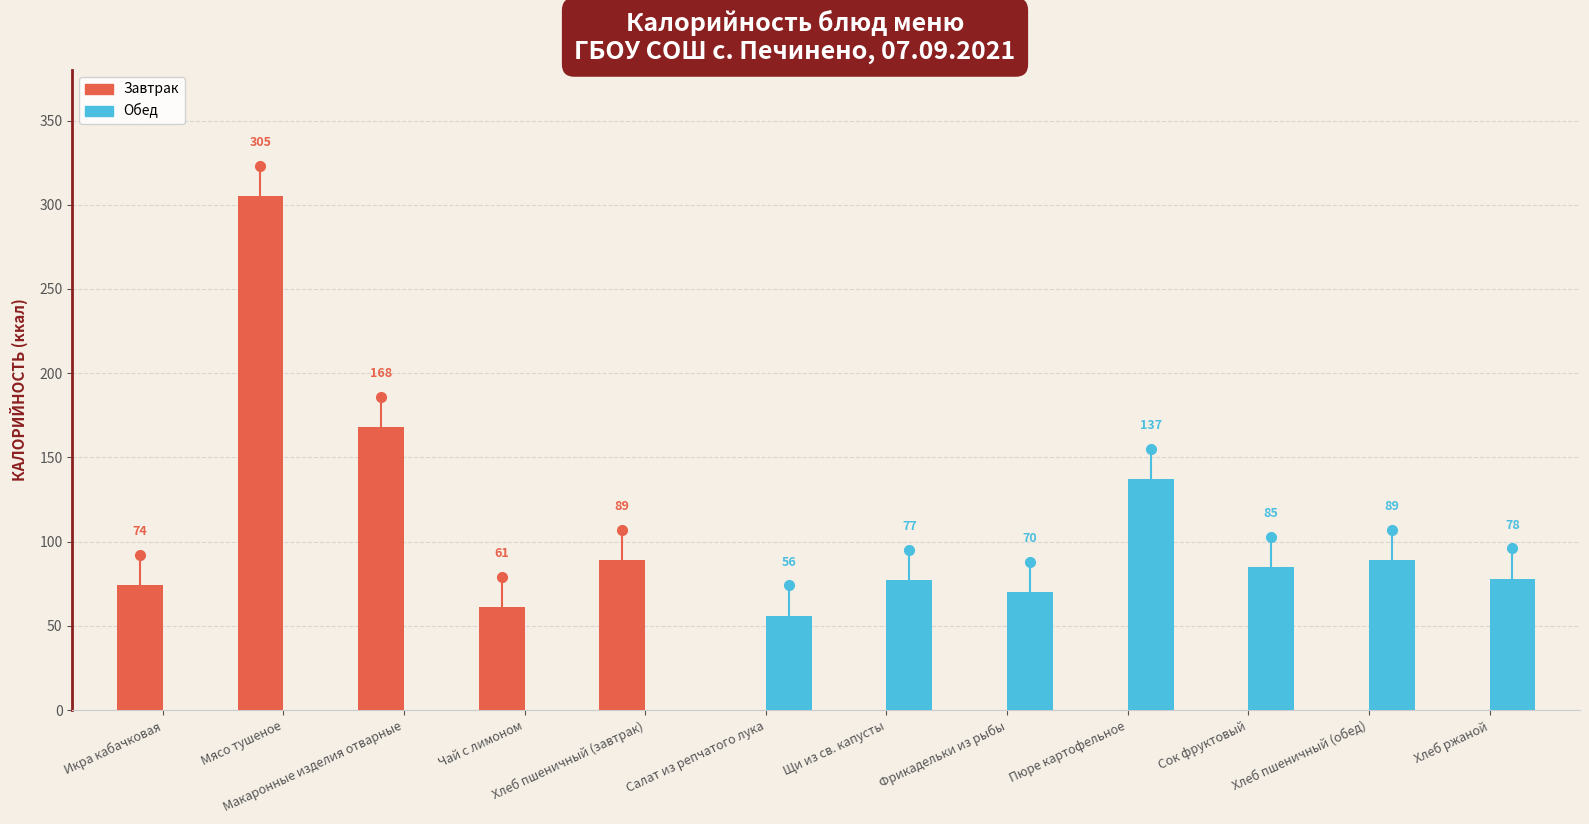

Reading left to right, extract all data points from this chart.

Завтрак: 74	305	168	61	89	0	0	0	0	0	0	0
Обед: 0	0	0	0	0	56	77	70	137	85	89	78